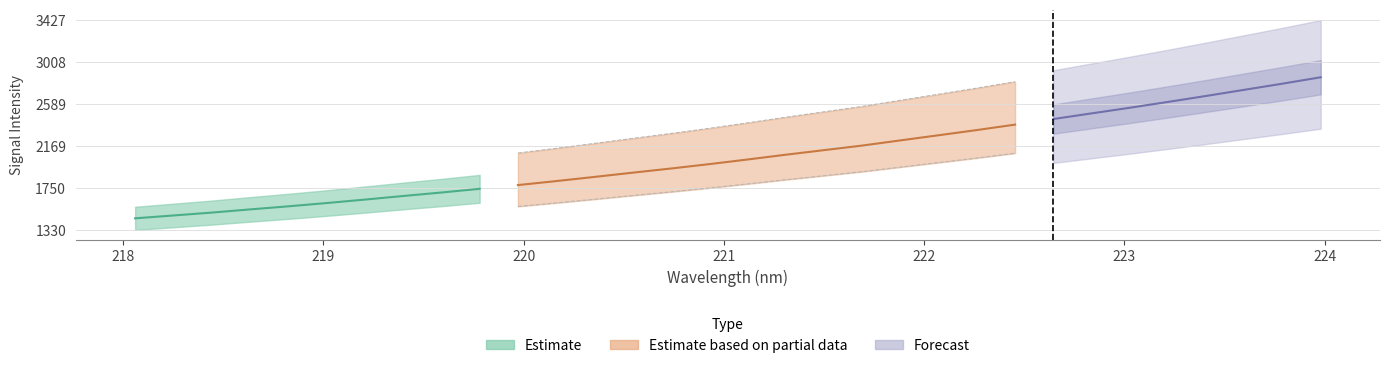

Reading left to right, list all the values displayed in this chart.

x: 0=218.1	1=218.3	2=218.4	3=218.6	4=218.8	5=219.0	6=219.2	7=219.4	8=219.6	9=219.8	10=220.0	11=220.2	12=220.4	13=220.5	14=220.7	15=220.9	16=221.1	17=221.3	18=221.5	19=221.7	20=221.9	21=222.1	22=222.3	23=222.5	24=222.6	25=222.8	26=223.0	27=223.2	28=223.4	29=223.6	30=223.8	31=224.0
y: 0=1446.1	1=1474.6	2=1503.3	3=1535.3	4=1566.0	5=1598.7	6=1633.3	7=1669.2	8=1704.0	9=1741.0	10=1778.4	11=1818.3	12=1859.9	13=1902.4	14=1943.9	15=1987.6	16=2033.9	17=2081.7	18=2127.4	19=2173.2	20=2225.1	21=2276.5	22=2328.4	23=2382.7	24=2438.3	25=2494.9	26=2551.2	27=2609.5	28=2669.3	29=2730.6	30=2792.1	31=2856.1